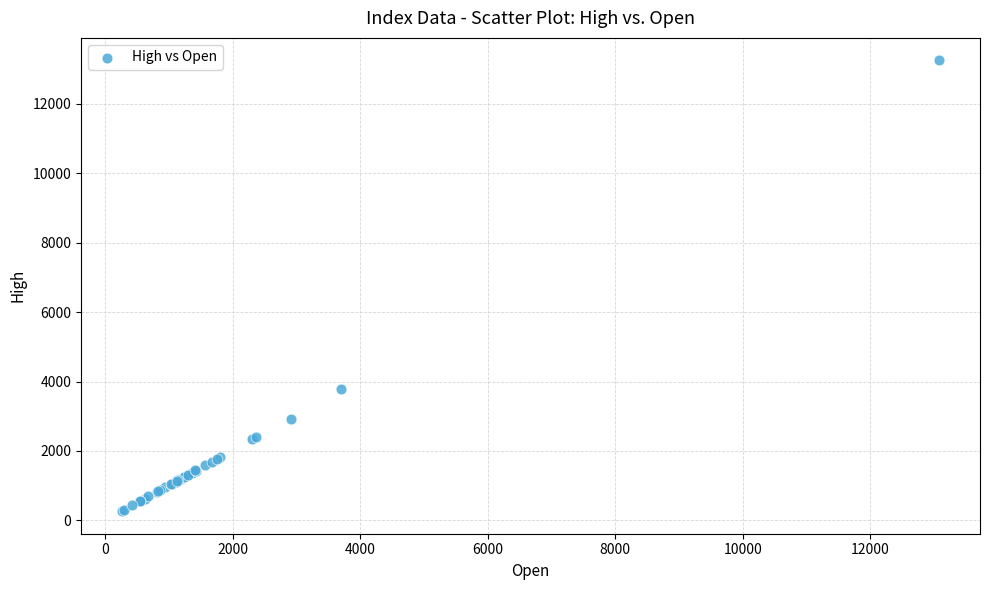

What Y value in the scatter plot is closest to 6755?

3797.8